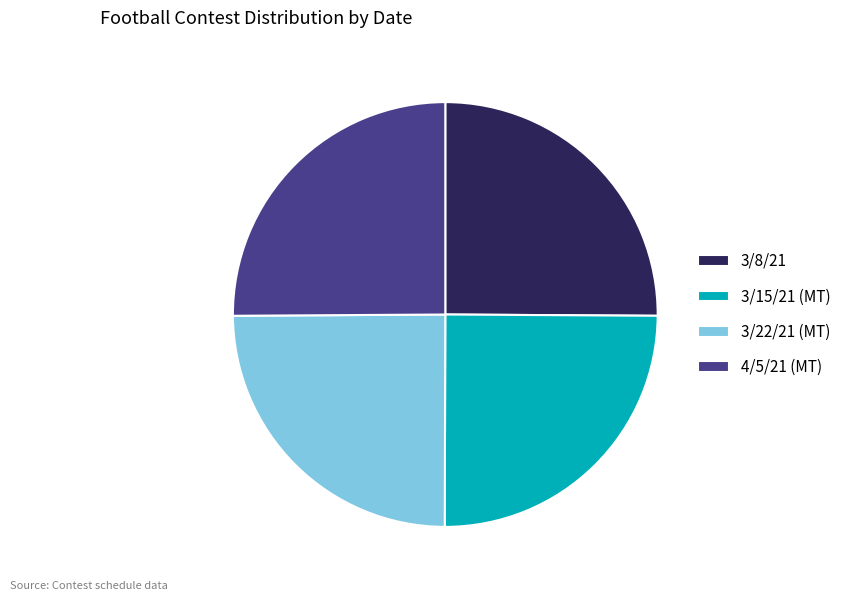

The 4/5/21 (MT) slice represents 25% of the pie. True or false?

True